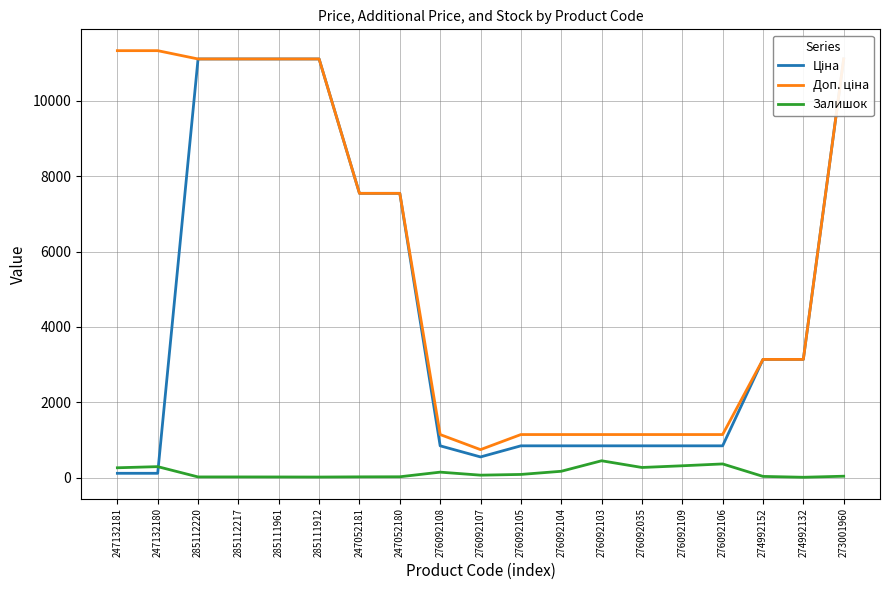

How many values in the Залишок series are below 64?

9